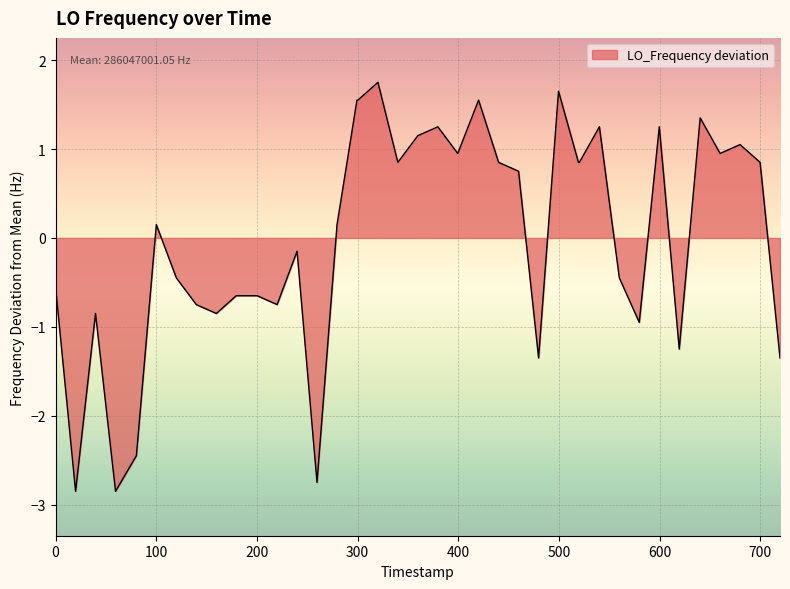

What is the smallest value displayed?

-2.9